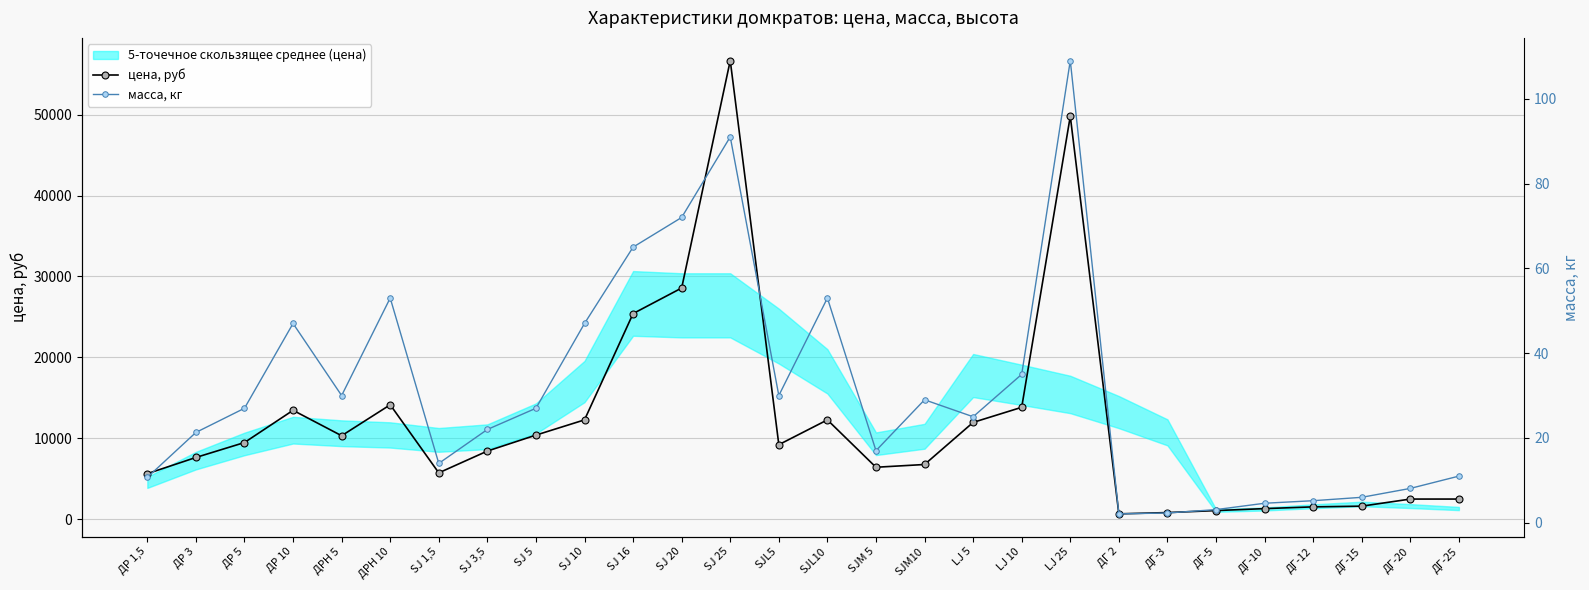

What is the highest value of the масса, кг series?

109.0